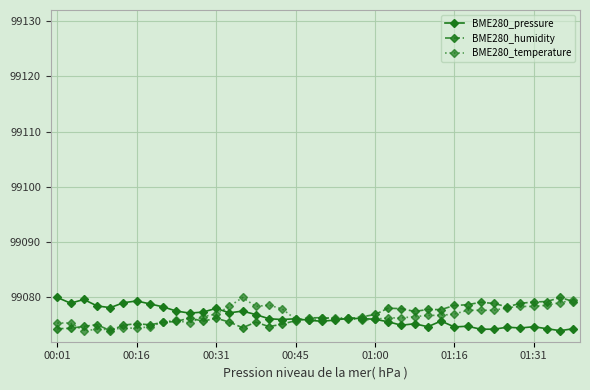

What is the value of the BME280_temperature point at the 34th from the left?

99077.7